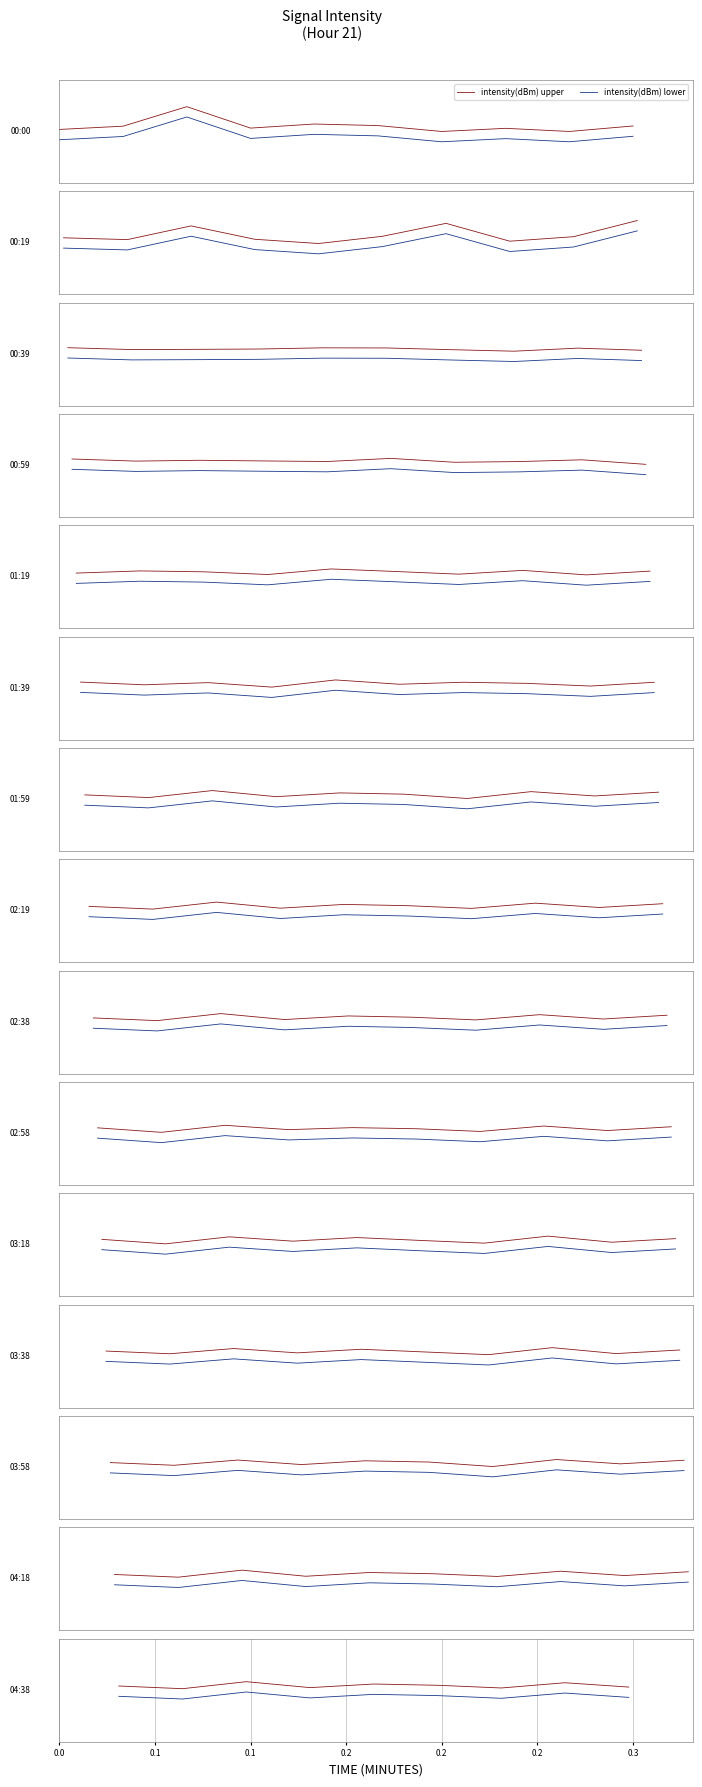

The intensity(dBm) lower series shows -0.1 at 0.2. True or false?

False